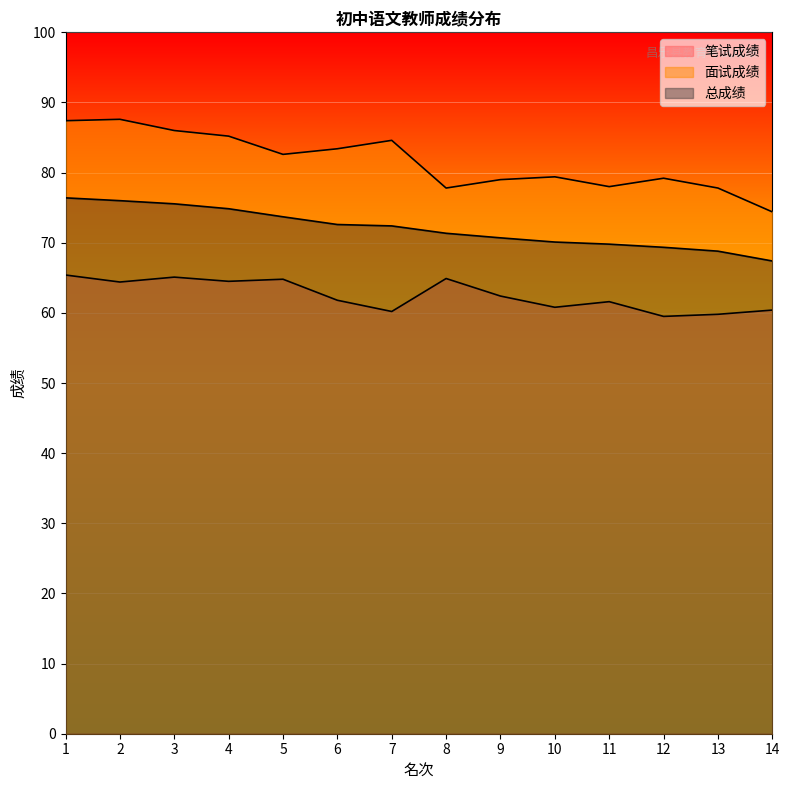

Reading left to right, transcribe all the data shown in this chart.

笔试成绩: 1=65.4	2=64.4	3=65.1	4=64.5	5=64.8	6=61.8	7=60.2	8=64.9	9=62.4	10=60.8	11=61.6	12=59.5	13=59.8	14=60.4
面试成绩: 1=87.4	2=87.6	3=86.0	4=85.2	5=82.6	6=83.4	7=84.6	8=77.8	9=79.0	10=79.4	11=78.0	12=79.2	13=77.8	14=74.4
总成绩: 1=76.4	2=76.0	3=75.5	4=74.8	5=73.7	6=72.6	7=72.4	8=71.3	9=70.7	10=70.1	11=69.8	12=69.3	13=68.8	14=67.4